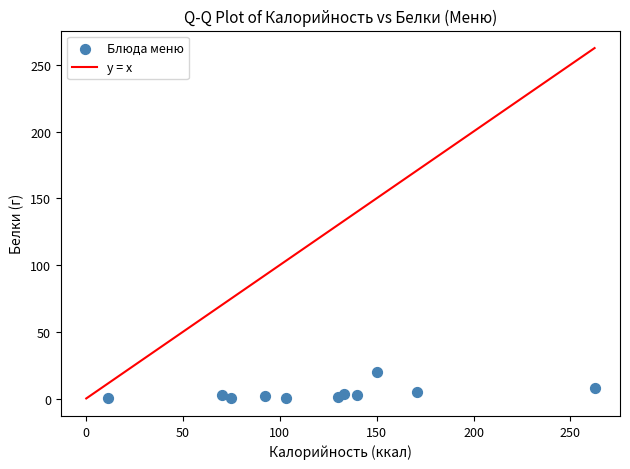

What is the average Y value?

4.2